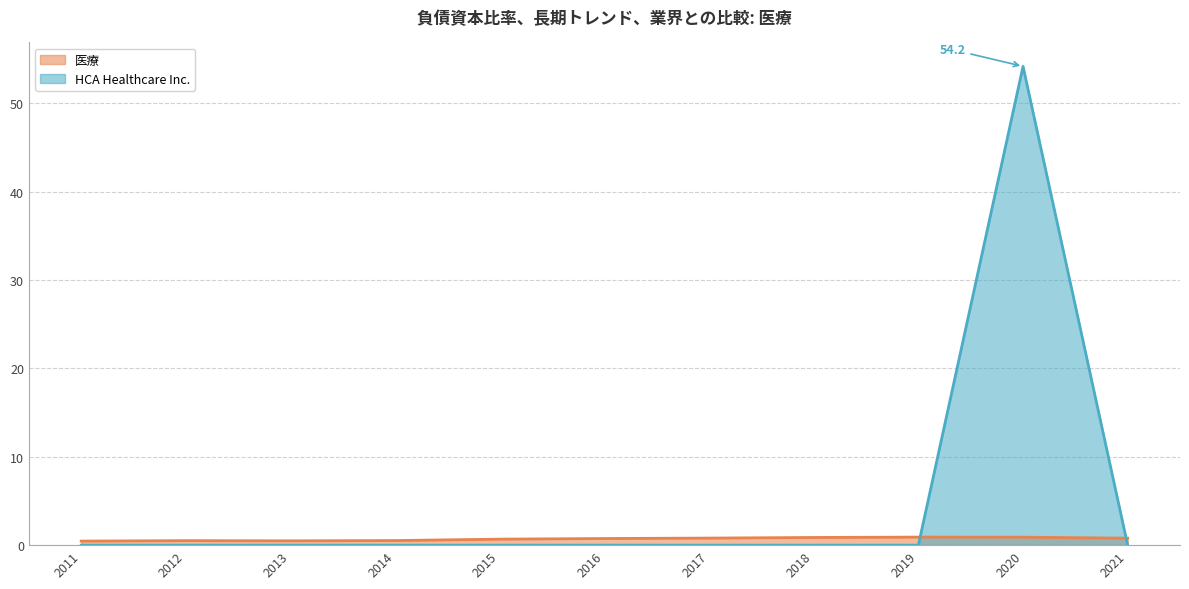

Which series has the widest spread of values?

HCA Healthcare Inc.